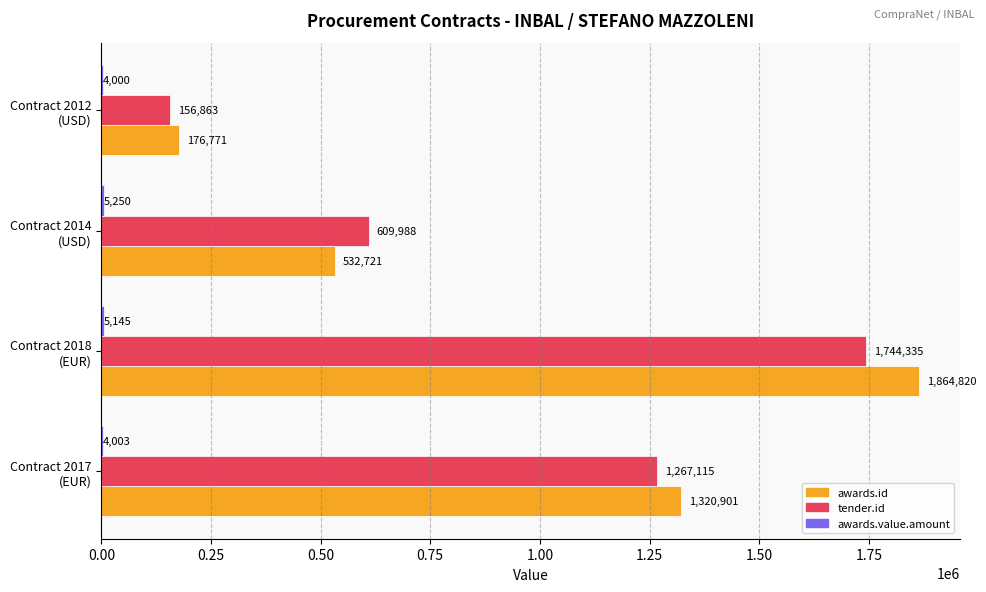

How many awards.id values are between 532721 and 1864820?

3